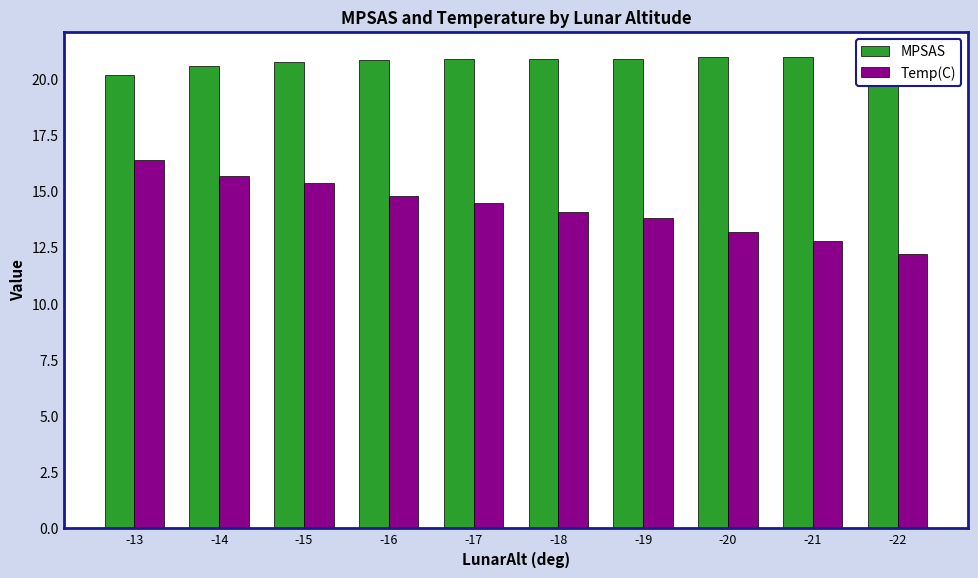

Which series changed the most between -17 and -22?

Temp(C)